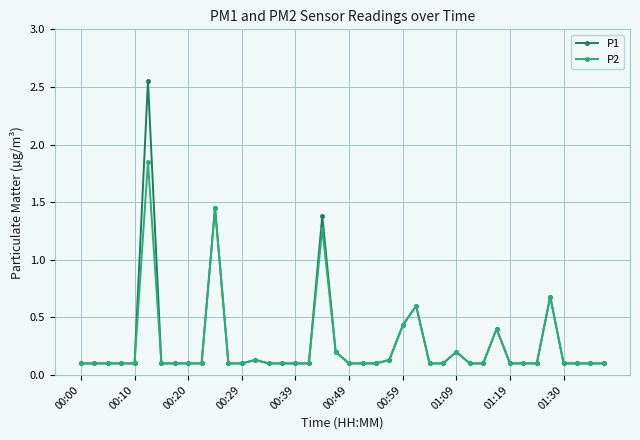

Which series has the largest range (max minus min)?

P1